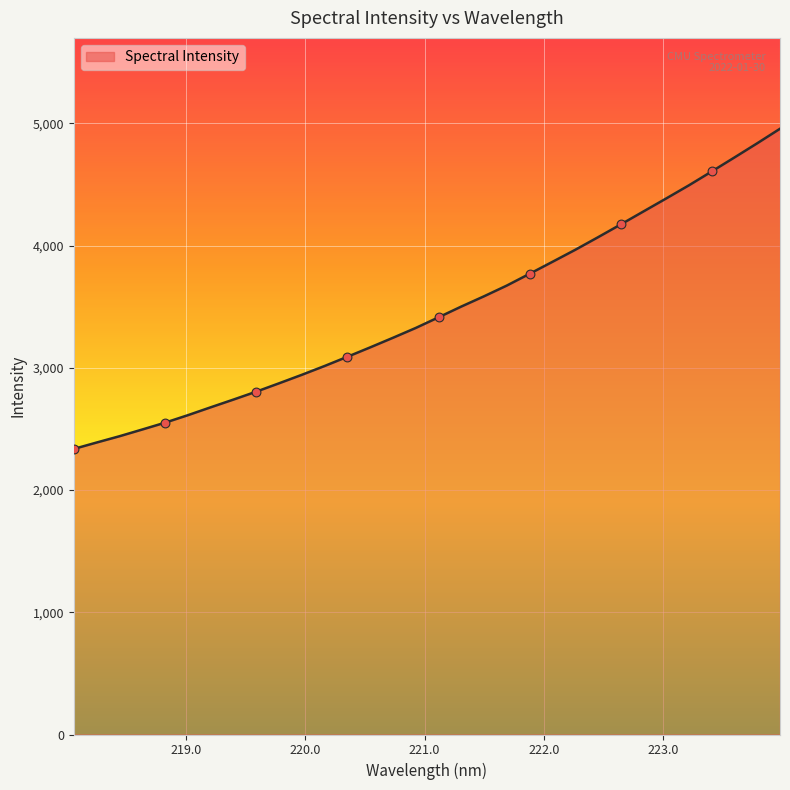

What is the greatest value displayed?

4956.2